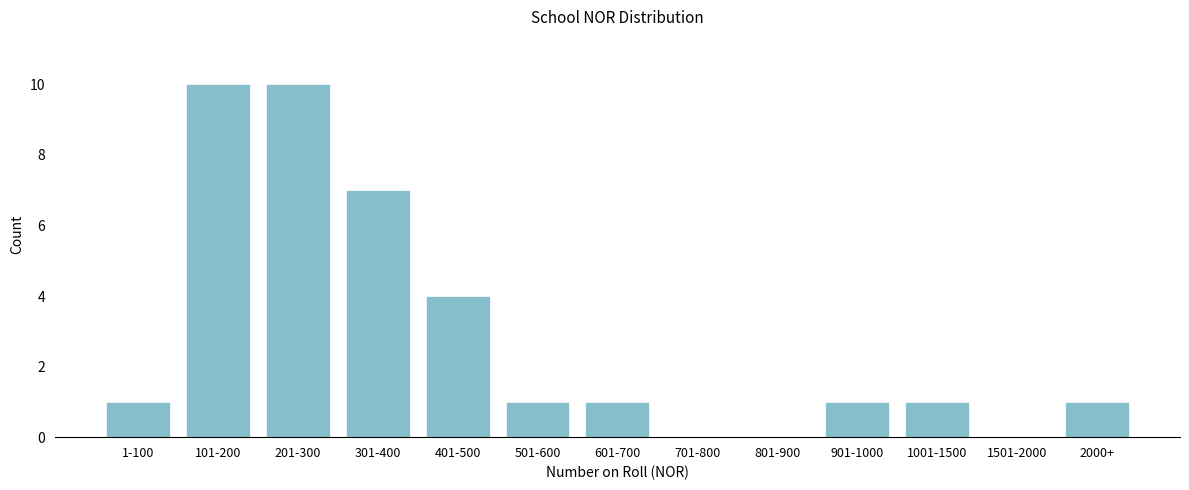

Reading left to right, list all the values displayed in this chart.

1-100=1	101-200=10	201-300=10	301-400=7	401-500=4	501-600=1	601-700=1	701-800=0	801-900=0	901-1000=1	1001-1500=1	1501-2000=0	2000+=1